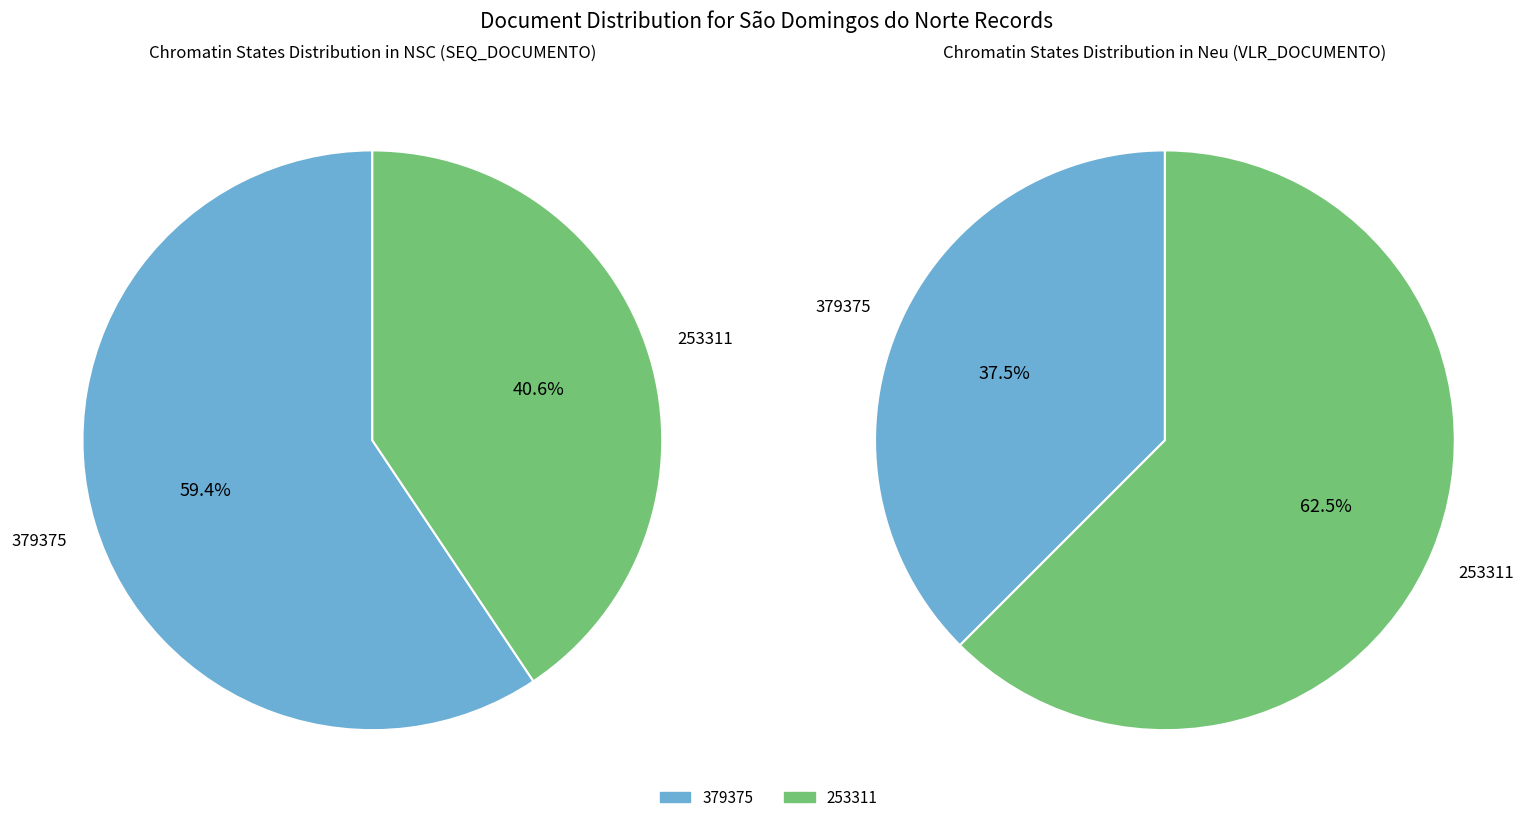

Is there a majority slice in this chart?

Yes